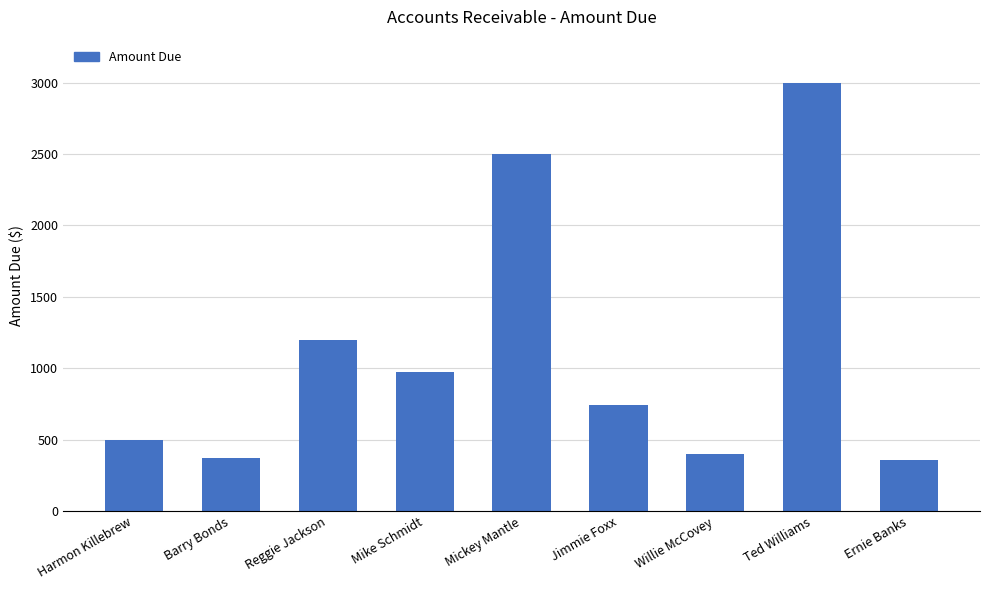

What is the sum of all values?

10054.1